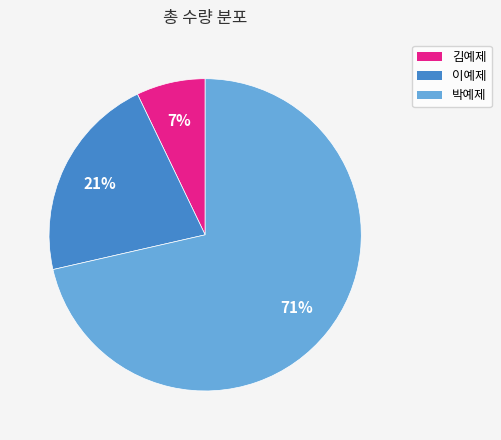

What is the smallest slice in the pie chart?

김예제